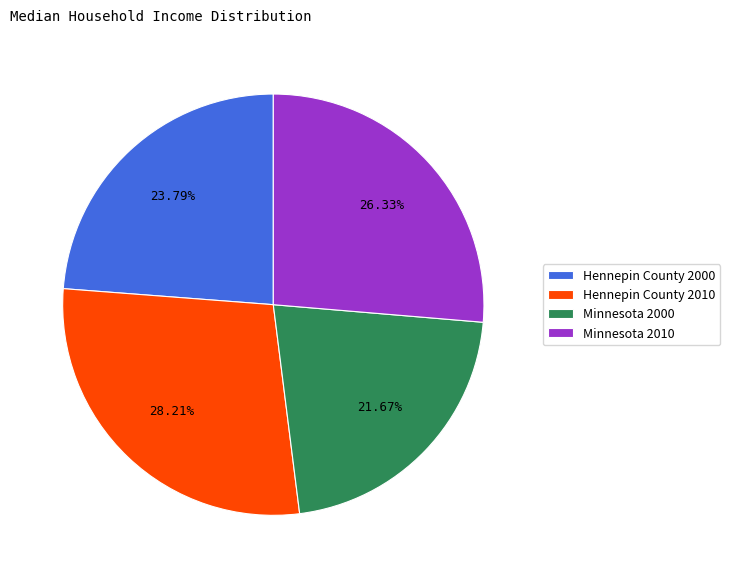

Count the number of slices in the pie.

4